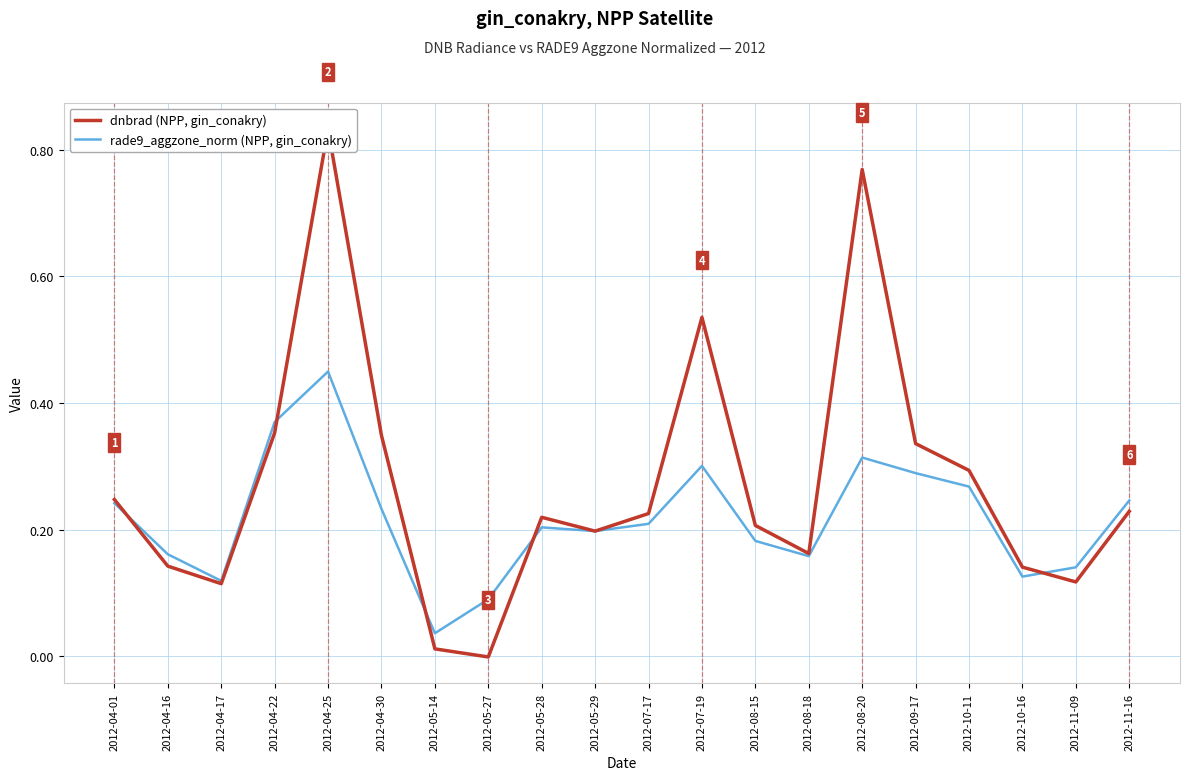

True or false: rade9_aggzone_norm (NPP, gin_conakry) has more than 0 interior local peaks.

True